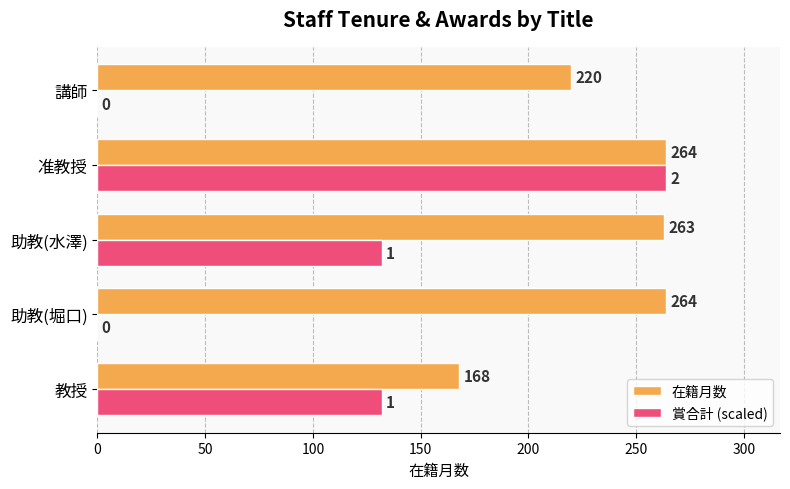

Which series has the largest total across all categories?

在籍月数